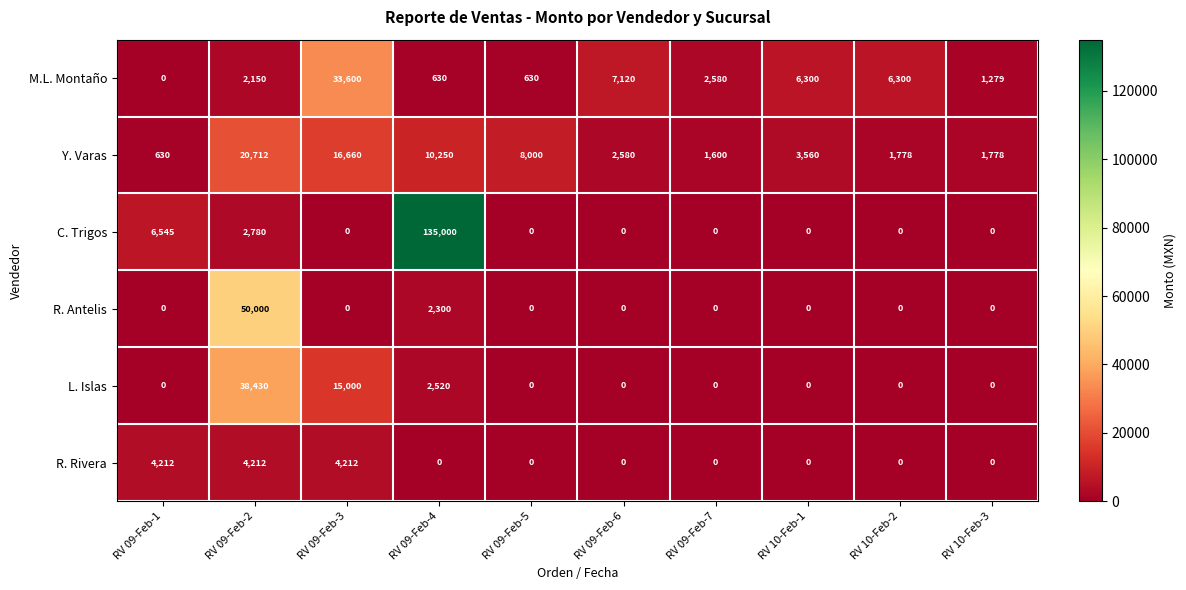

Which category has the highest value across all series?

RV 09-Feb-4